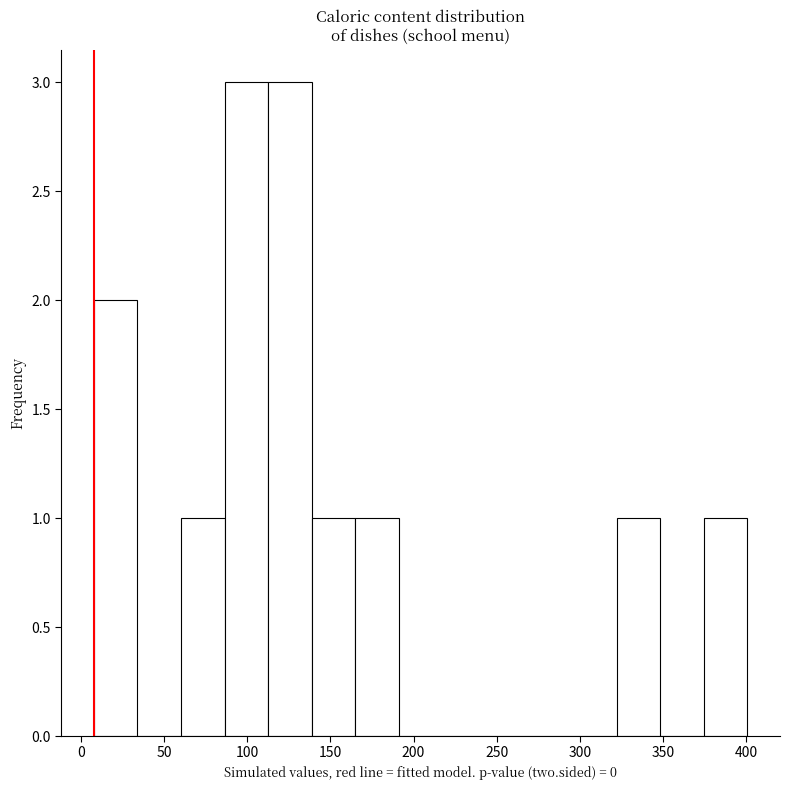

Reading left to right, transcribe this chart: for each bar, give the range it covers on the x-axis and its height. Neither the bar edges nor the heights are printed on the chart, so give them approximately, as read against the axes.

10 to 35: 2
35 to 60: 0
60 to 85: 1
85 to 115: 3
115 to 140: 3
140 to 165: 1
165 to 190: 1
190 to 215: 0
215 to 245: 0
245 to 270: 0
270 to 295: 0
295 to 320: 0
320 to 350: 1
350 to 375: 0
375 to 400: 1